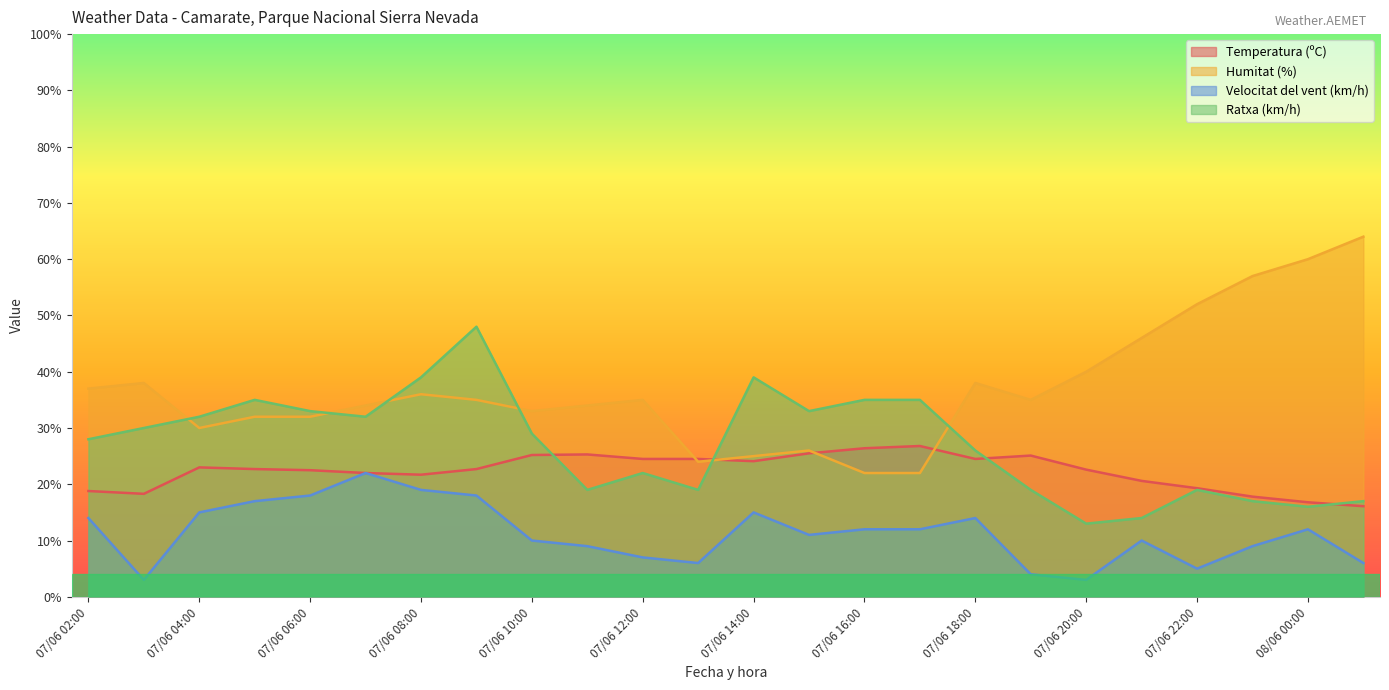

What is the sum of the Humitat (%) values at 07/06 12:00 and 07/06 13:00?

59.0